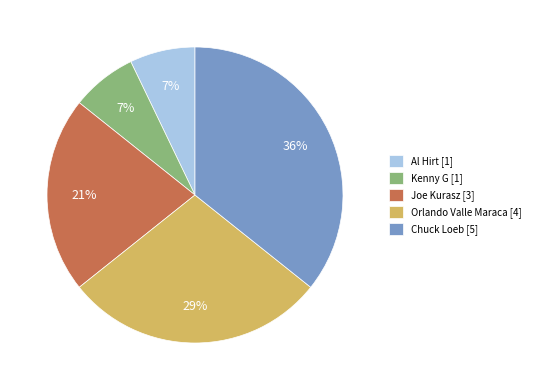

Combined, do Kenny G [1] and Orlando Valle Maraca [4] account for over 50%?

No